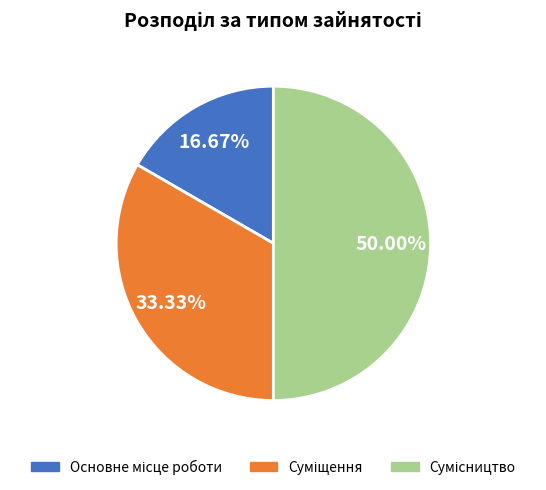

How many segments does this pie chart have?

3